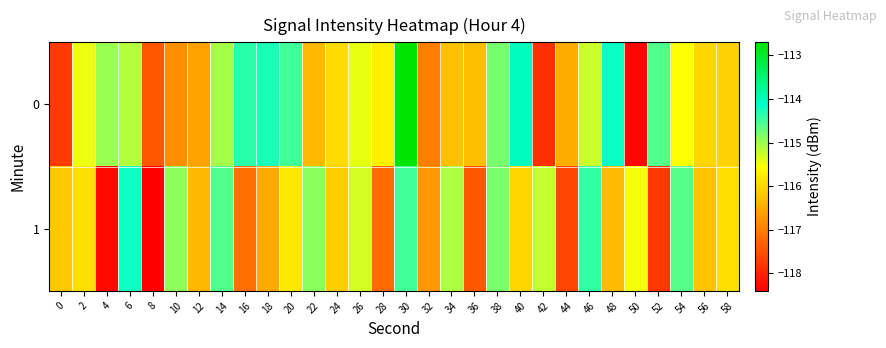

What is the total value across all series at 8?

-235.8